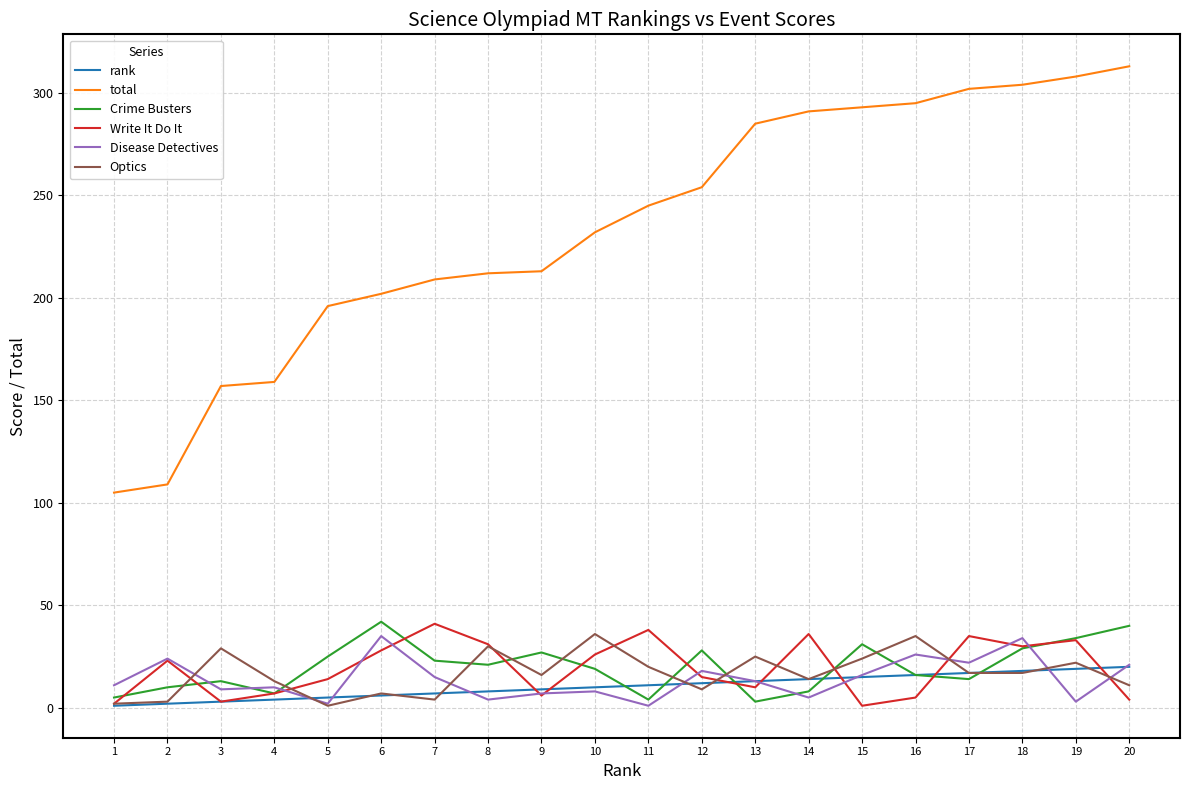

Which series has the widest spread of values?

total